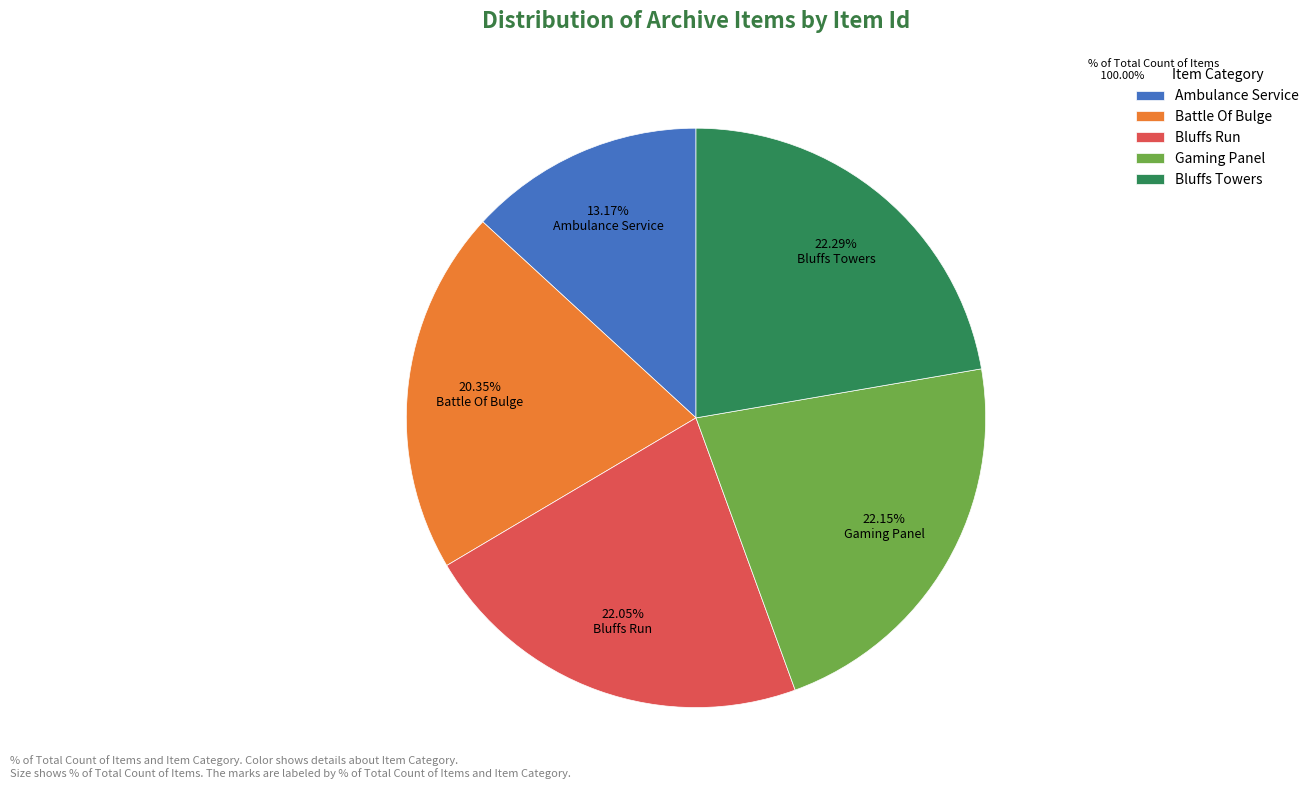

Which category has the smallest portion of the pie?

Ambulance Service